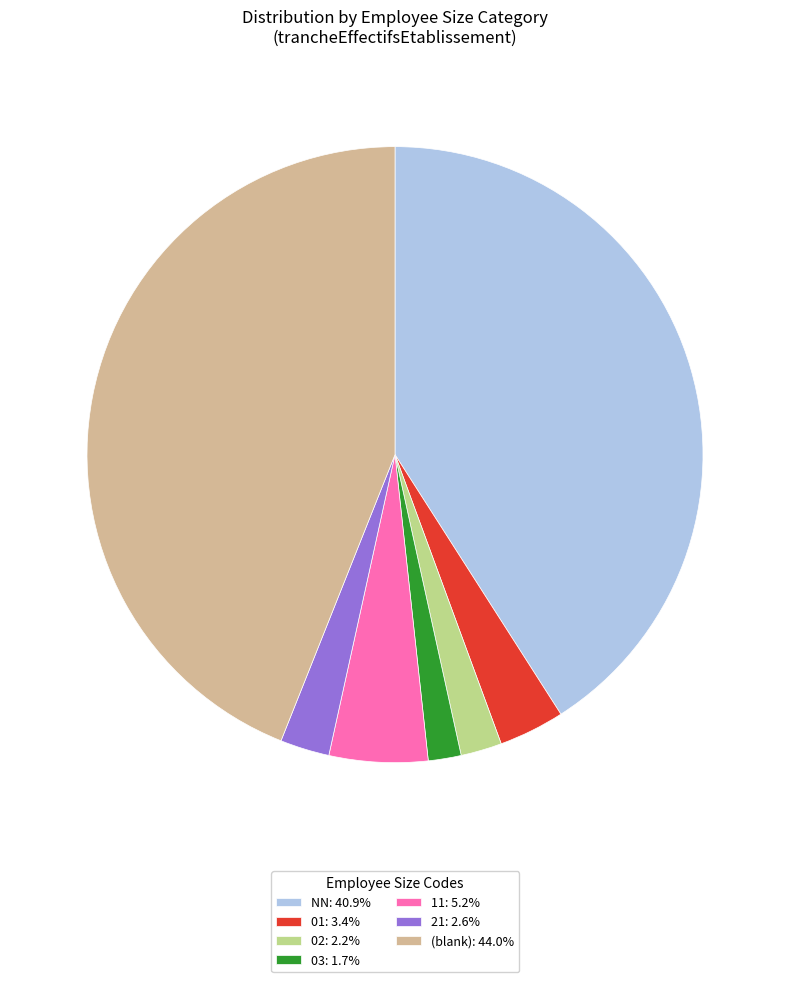

Does any single category account for the majority?

No